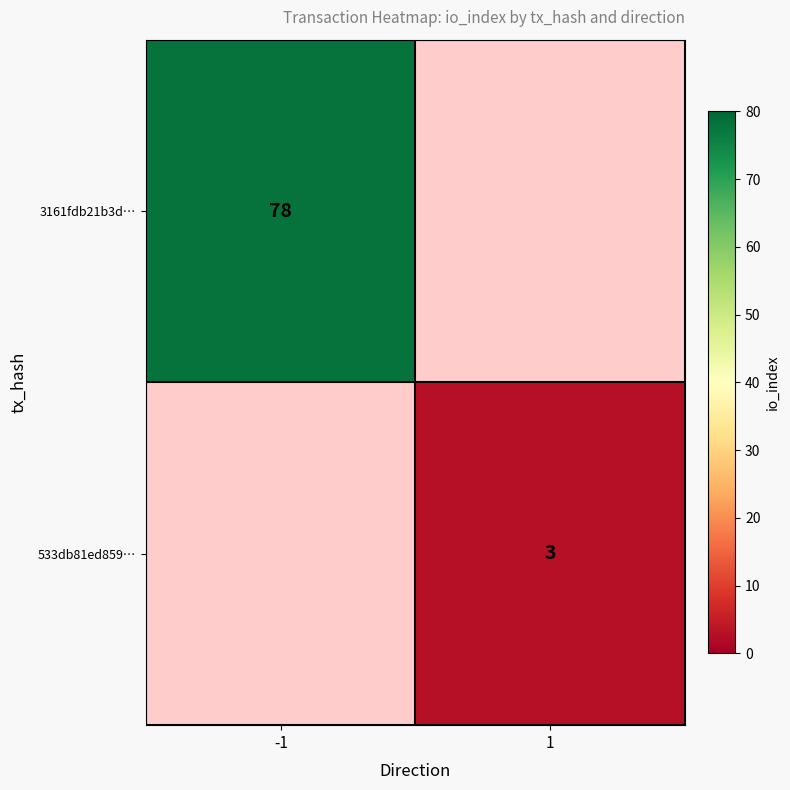

The 3161fdb21b3d… series shows 123 at -1. True or false?

False